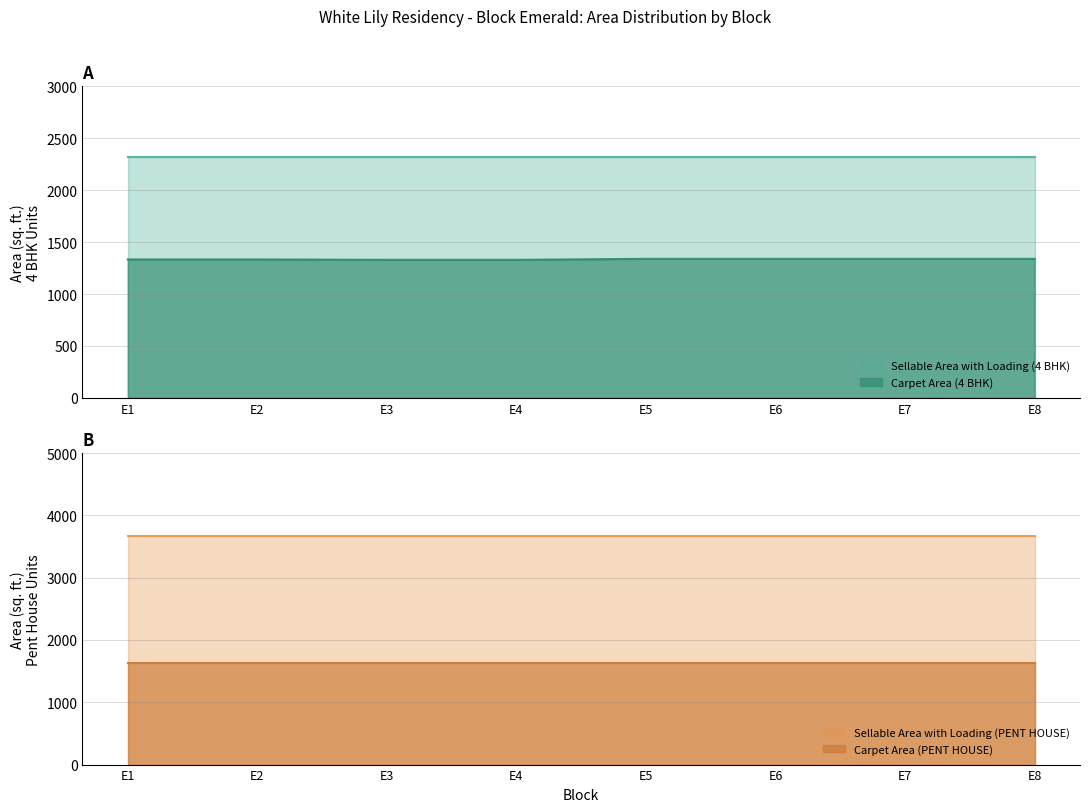

List the series in order of their peak value, highest first.

Sellable Area with Loading (PENT HOUSE), Sellable Area with Loading (4 BHK), Carpet Area (PENT HOUSE), Carpet Area (4 BHK)